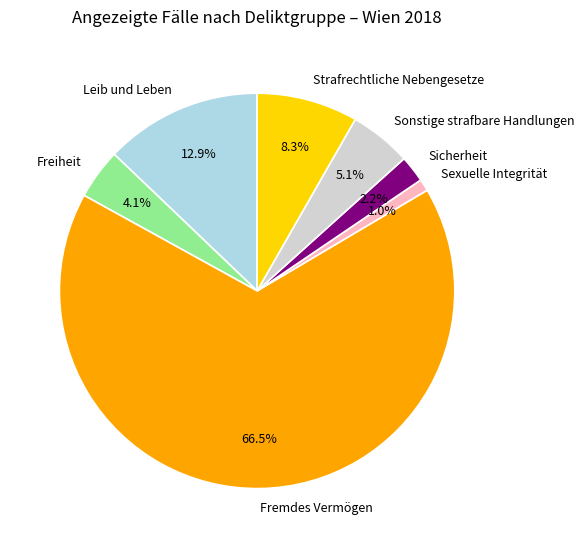

To the nearest percent, what is the average slice percentage?

14%